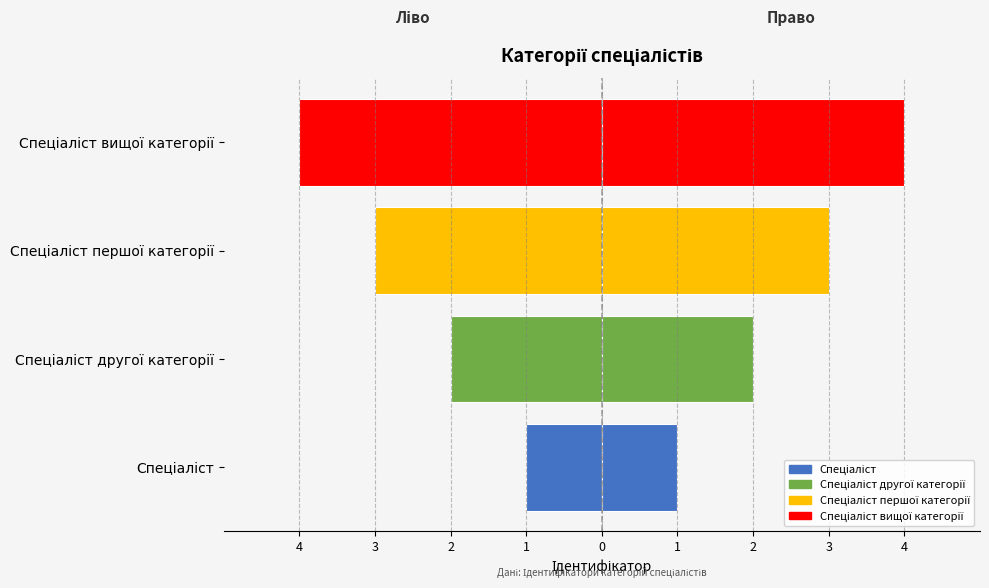

What is the sum of the values at Спеціаліст вищої категорії and Спеціаліст?

-5